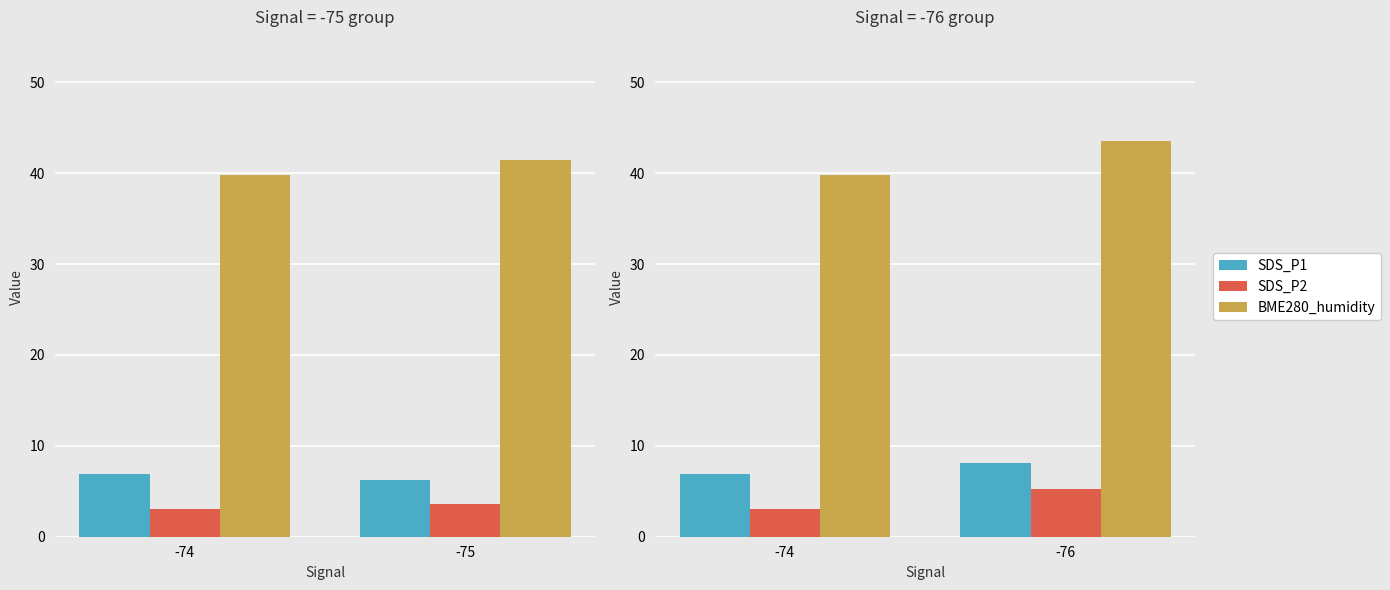

What is the value of the BME280_humidity bar at the 1st from the left?

39.8